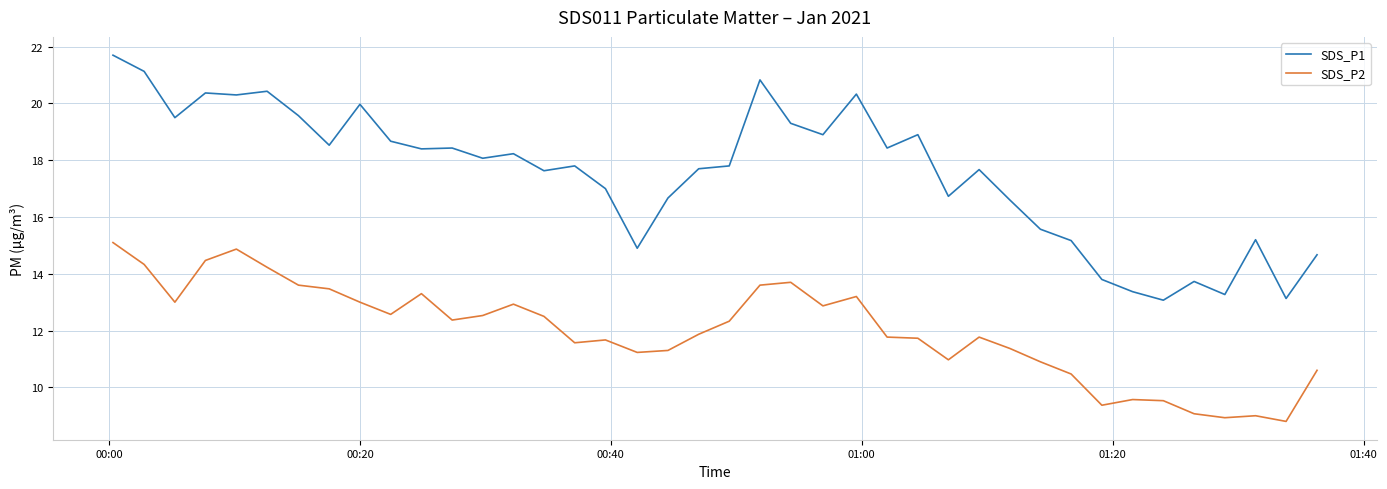

What is the maximum value for SDS_P1?

21.7